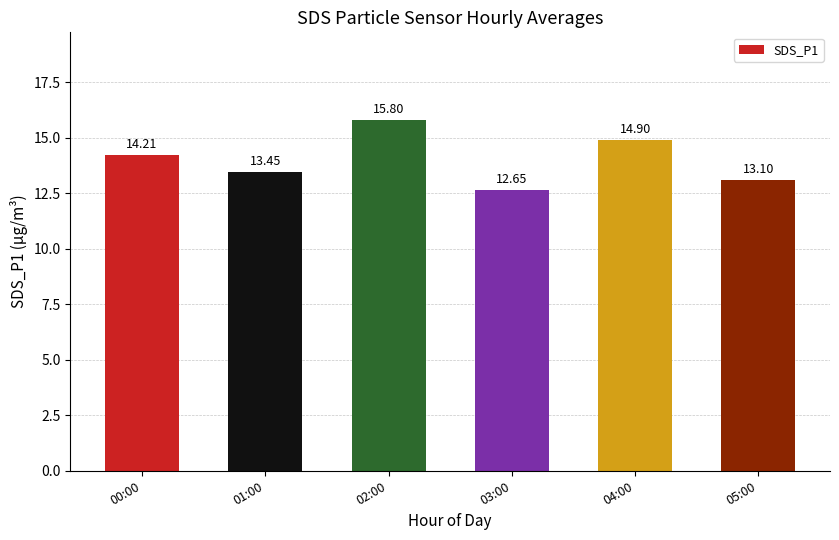

Where is the data nearest to the value 14?

00:00